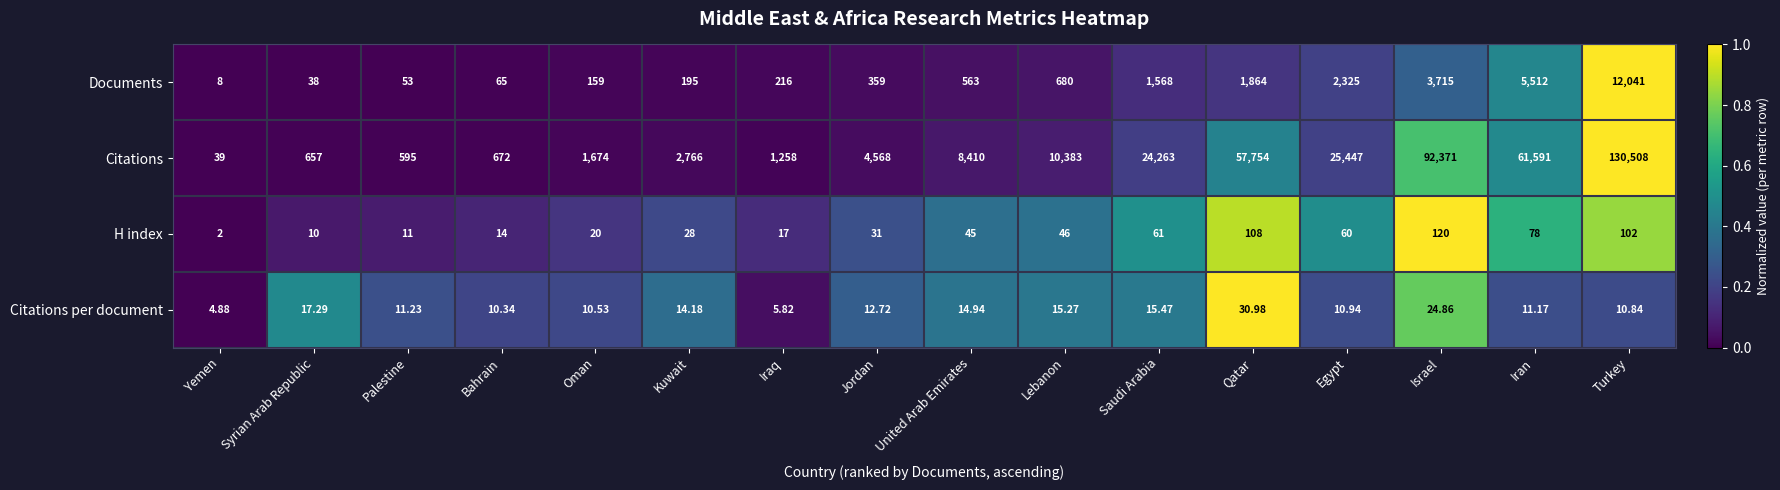

Which series has the widest spread of values?

Citations